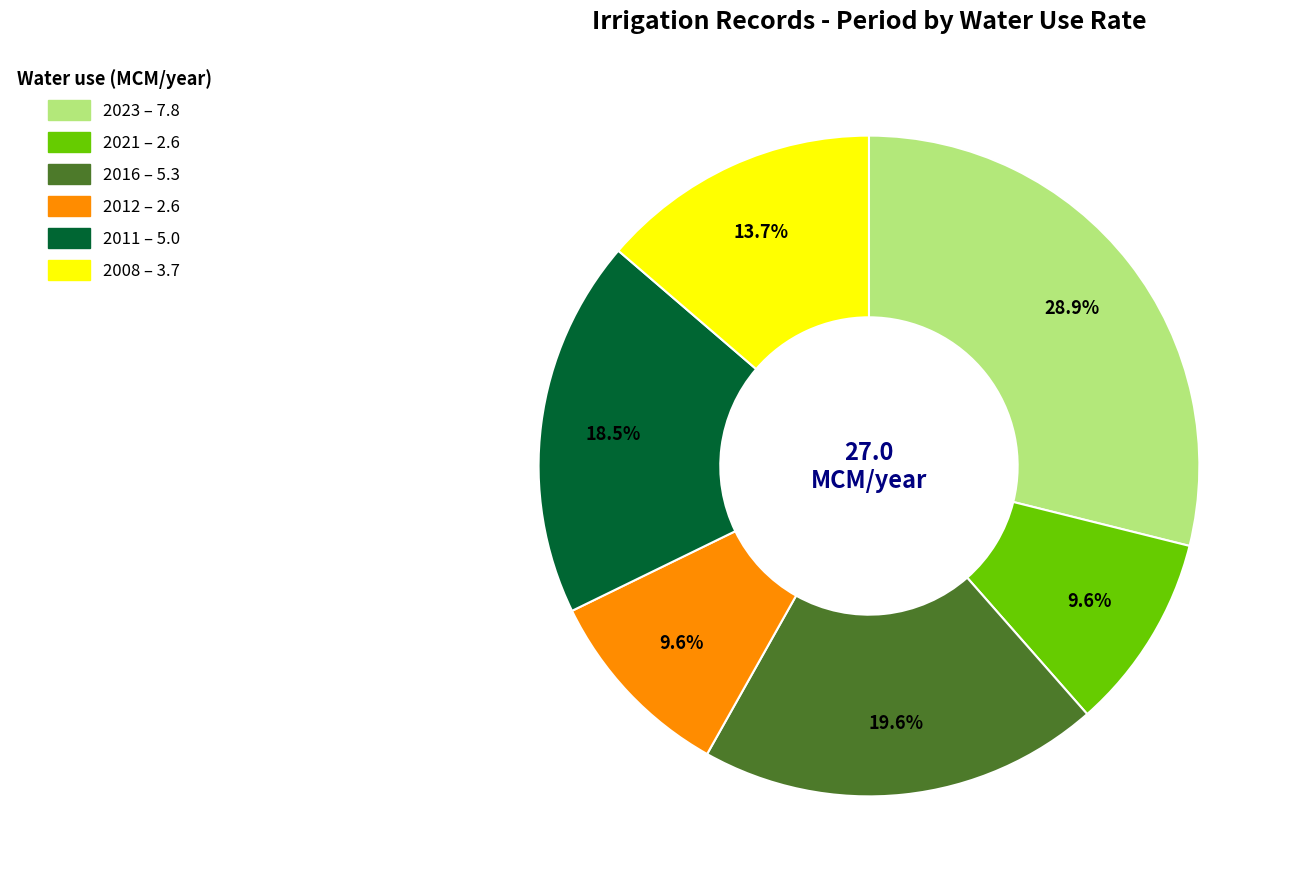

Do 2012 and 2016 together represent more than half of the pie?

No